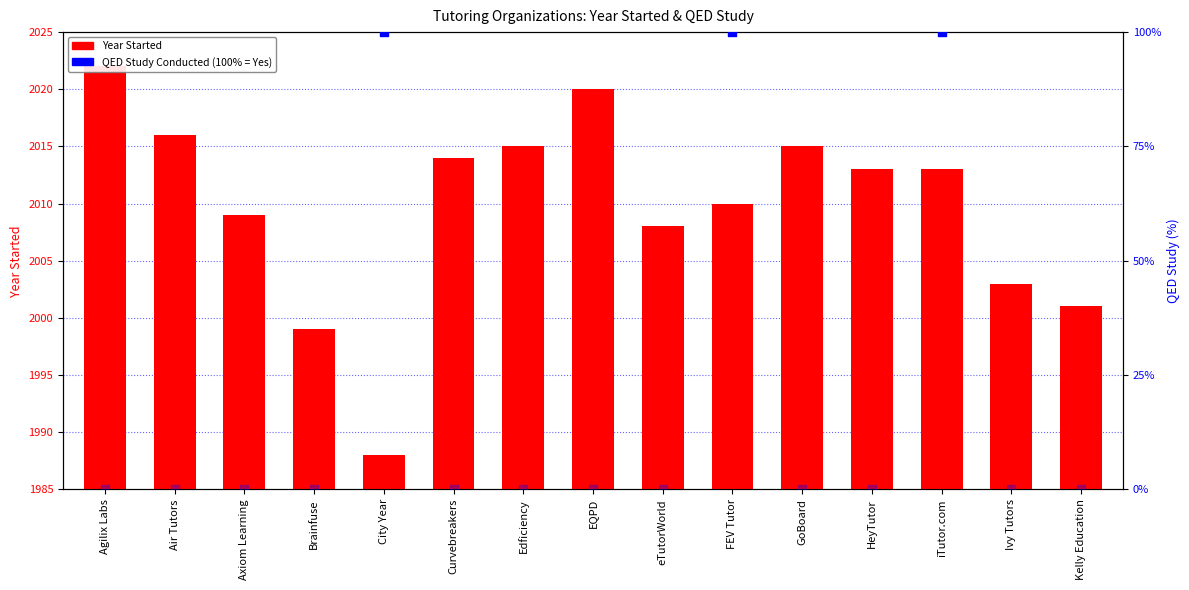

What is the change in value from Axiom Learning to iTutor.com?

+4